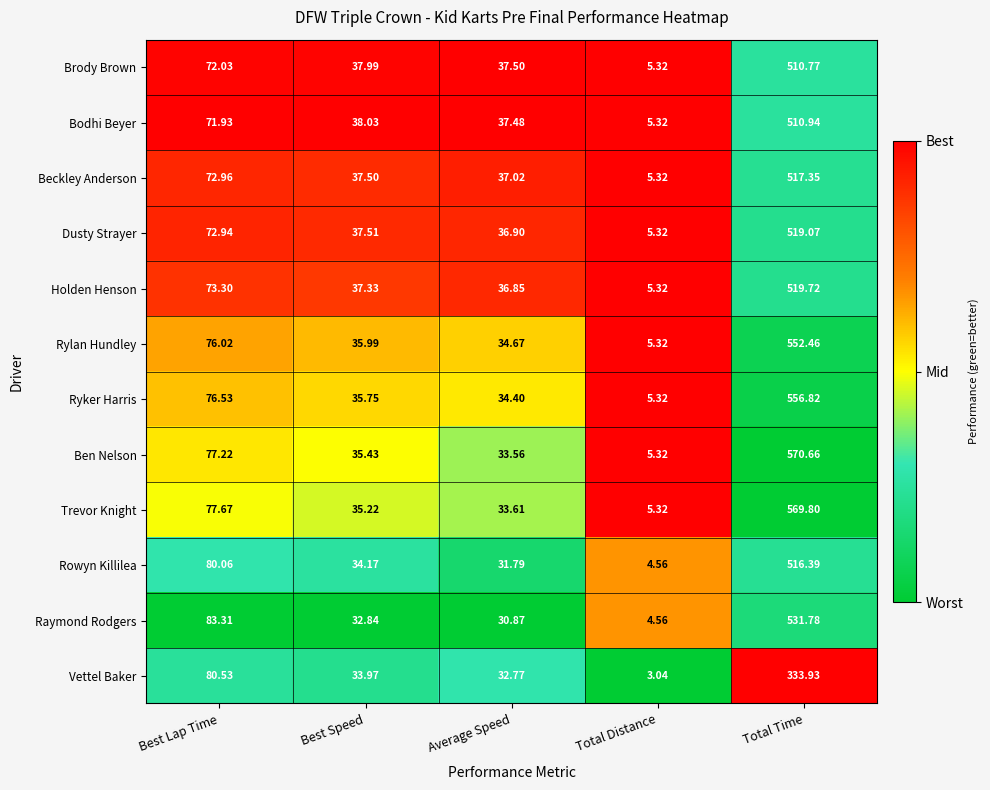

Between Average Speed and Total Time, which series saw the biggest shift?

Ben Nelson